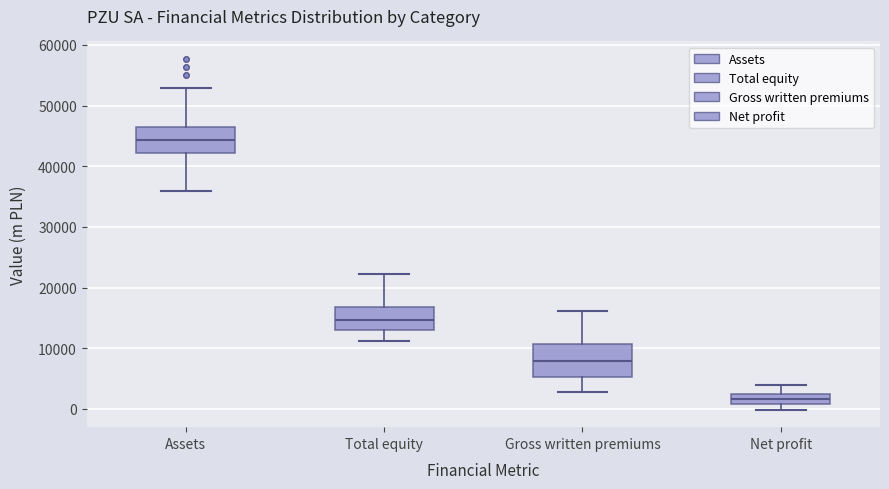

Which box's median line is the highest?

Assets